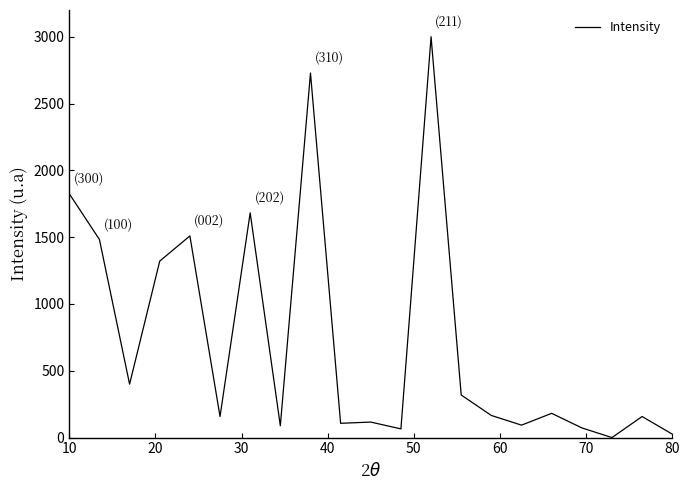

What is the greatest value displayed?

3000.0